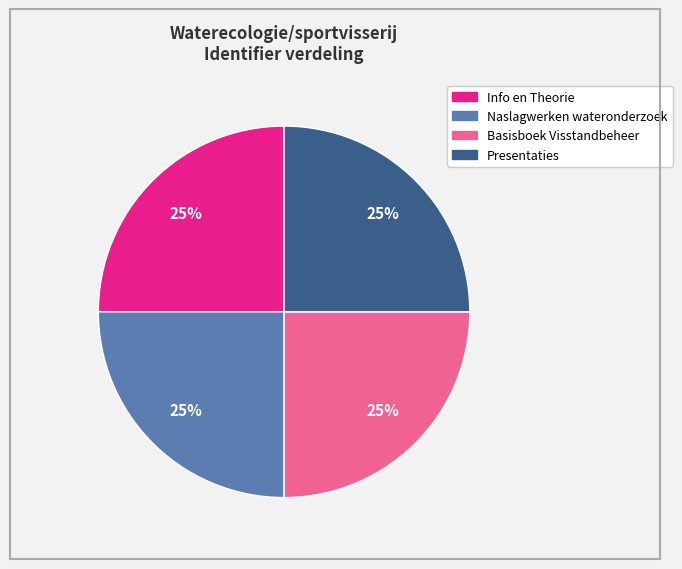

To the nearest percent, what portion does Basisboek Visstandbeheer represent?

25%